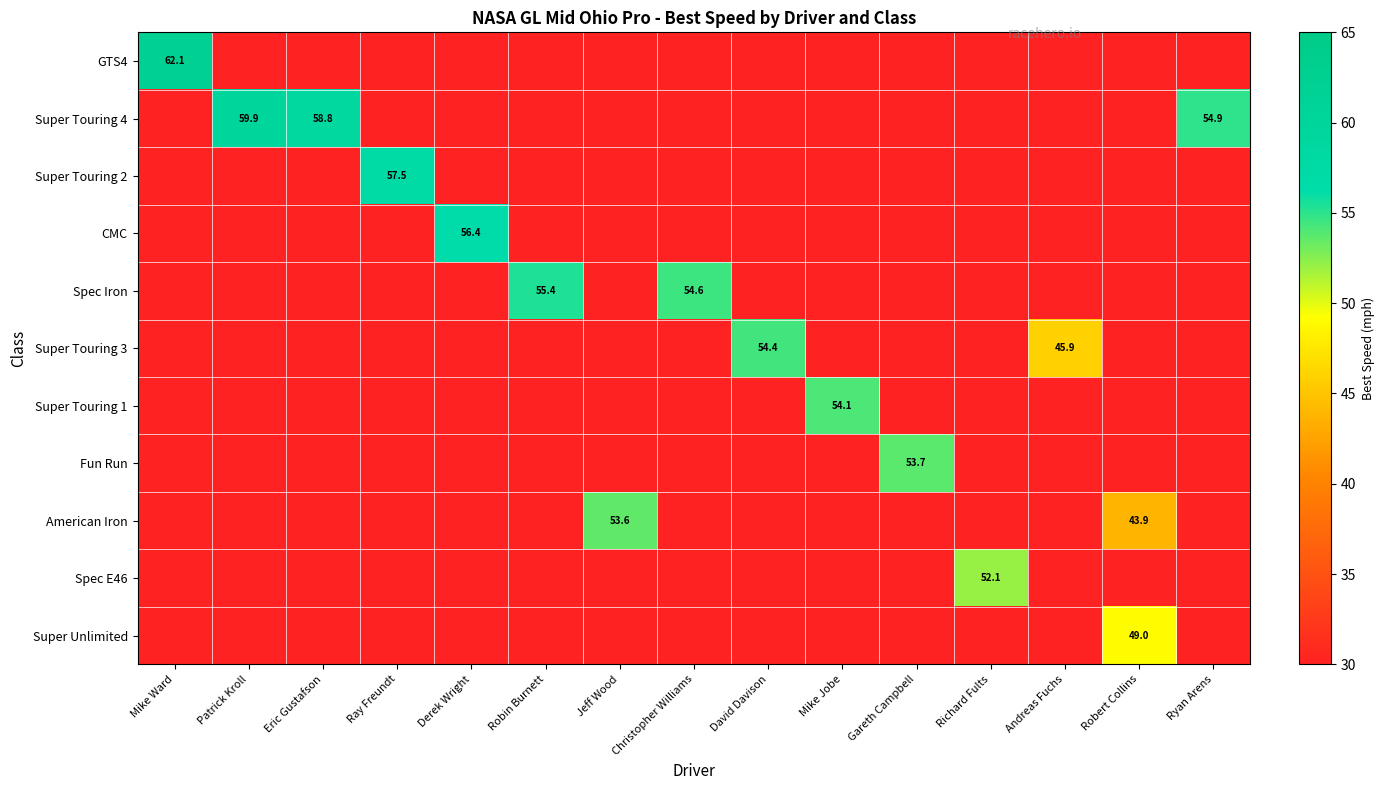

The value of Spec Iron at Robin Burnett is 55.4. True or false?

True